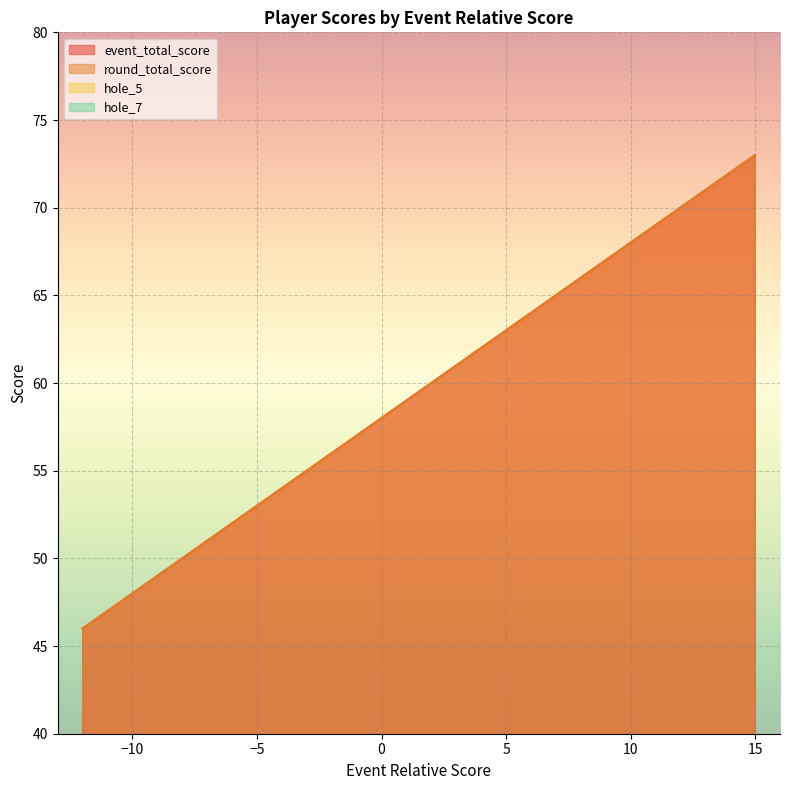

True or false: hole_7 and round_total_score cross at least once.

False